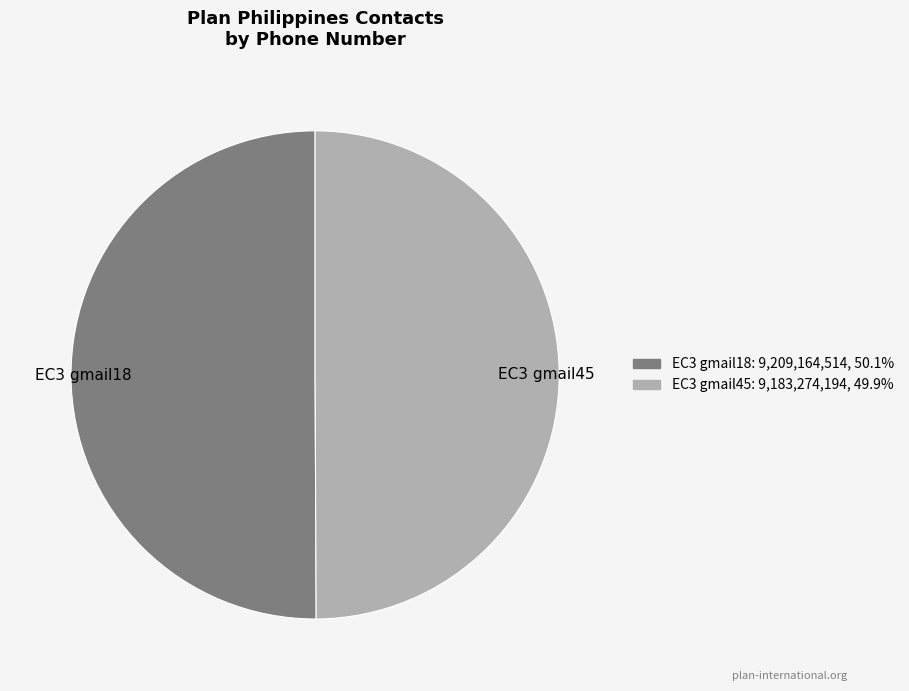

Is the sum of EC3 gmail45 and EC3 gmail18 greater than half?

Yes